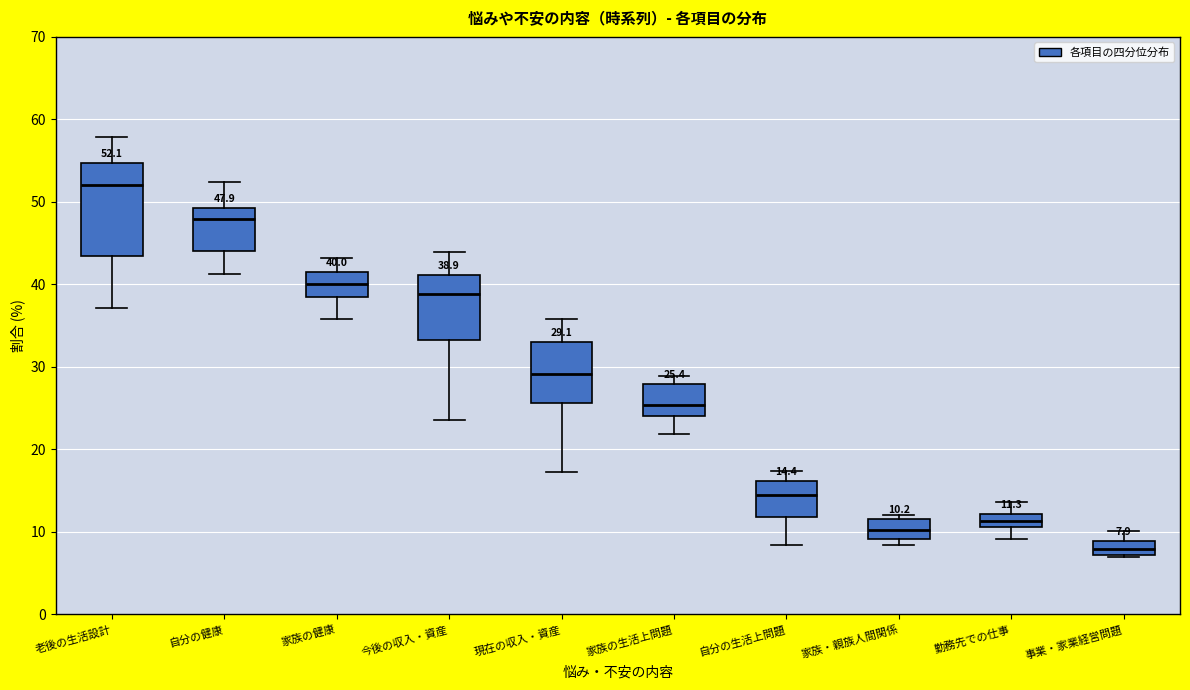

Which box has the highest median line?

老後の生活設計